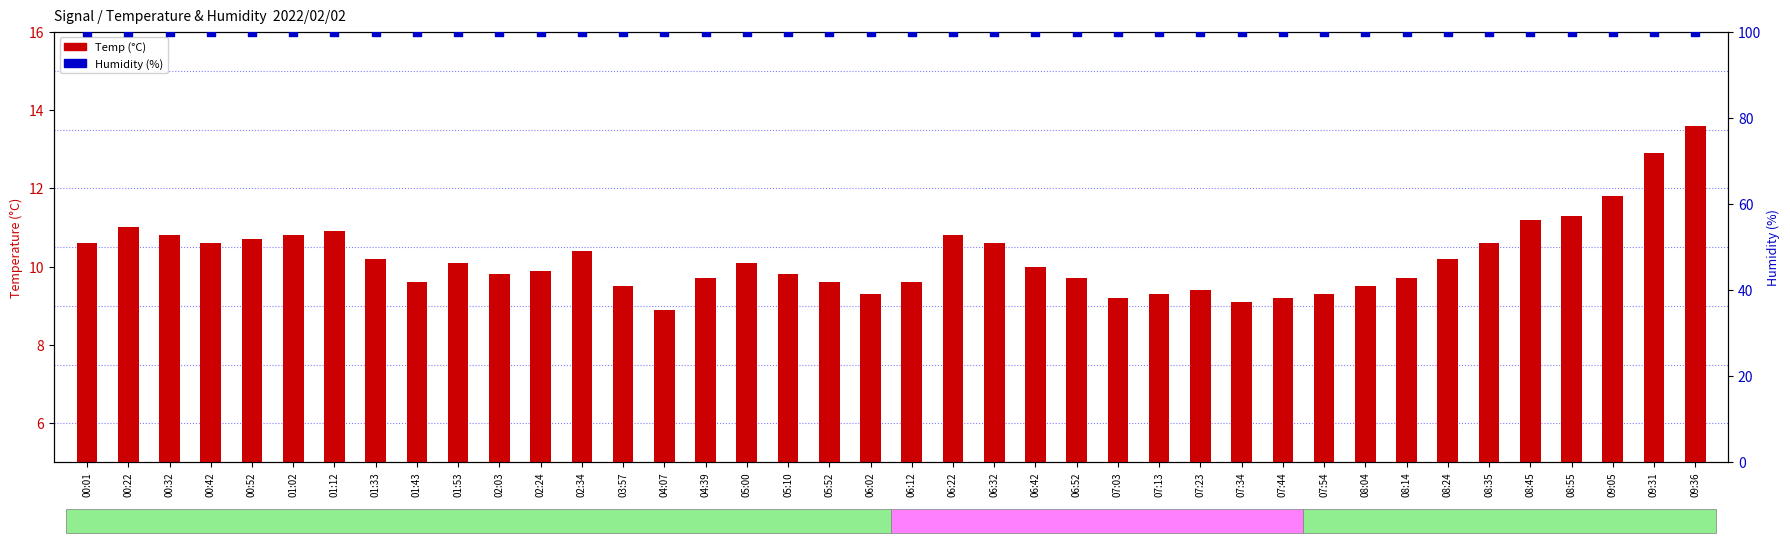

Which series has the widest spread of Y values?

Temp (°C)